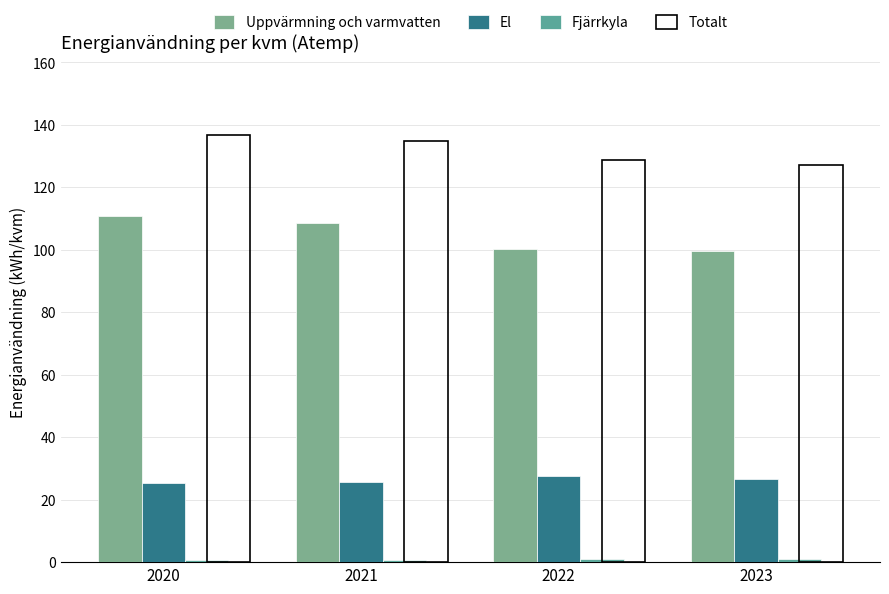

At which label is Uppvärmning och varmvatten closest to 105?

2021